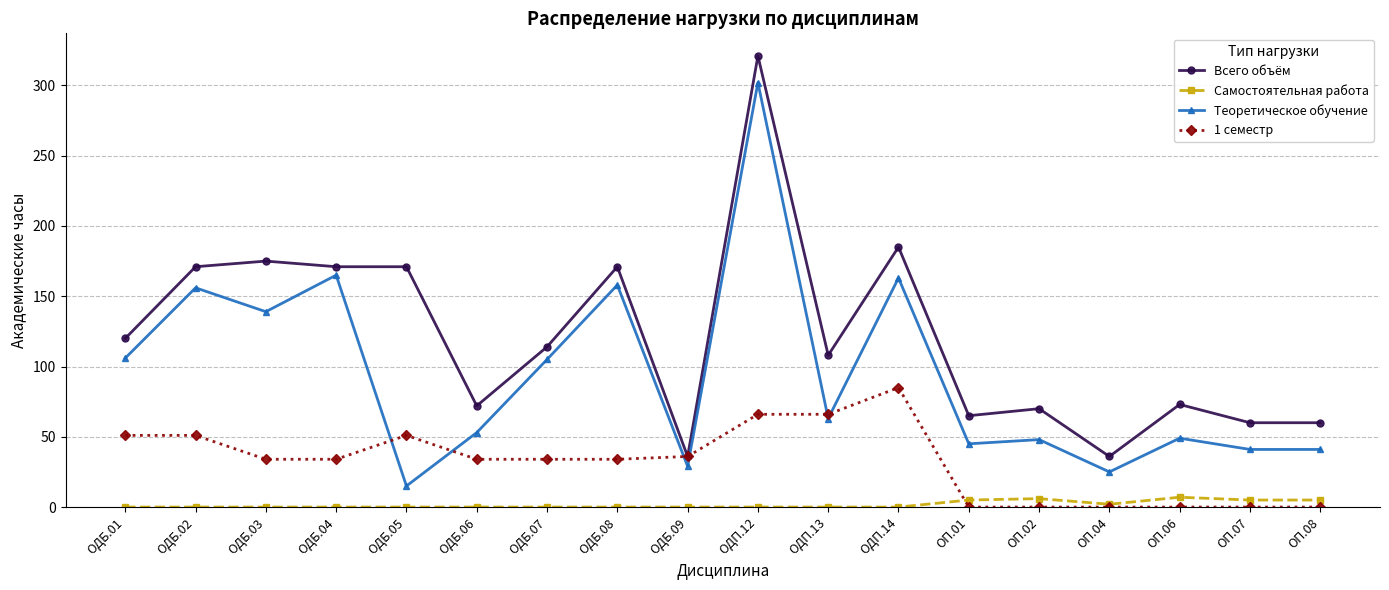

Which series ends up on top after the final intersection of 1 семестр and Самостоятельная работа?

Самостоятельная работа